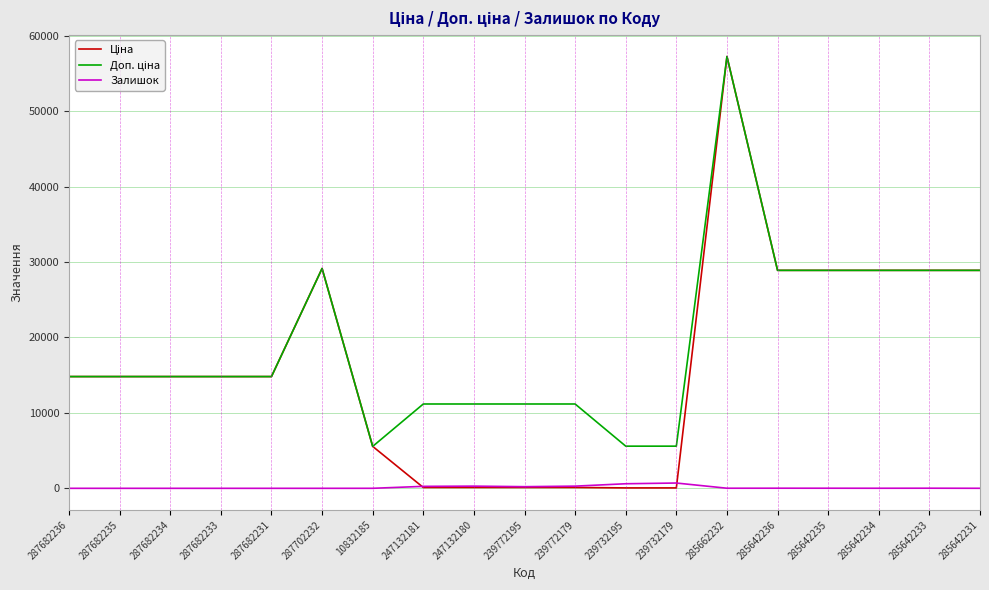

What is the total value across all series at 287682235?

29635.2